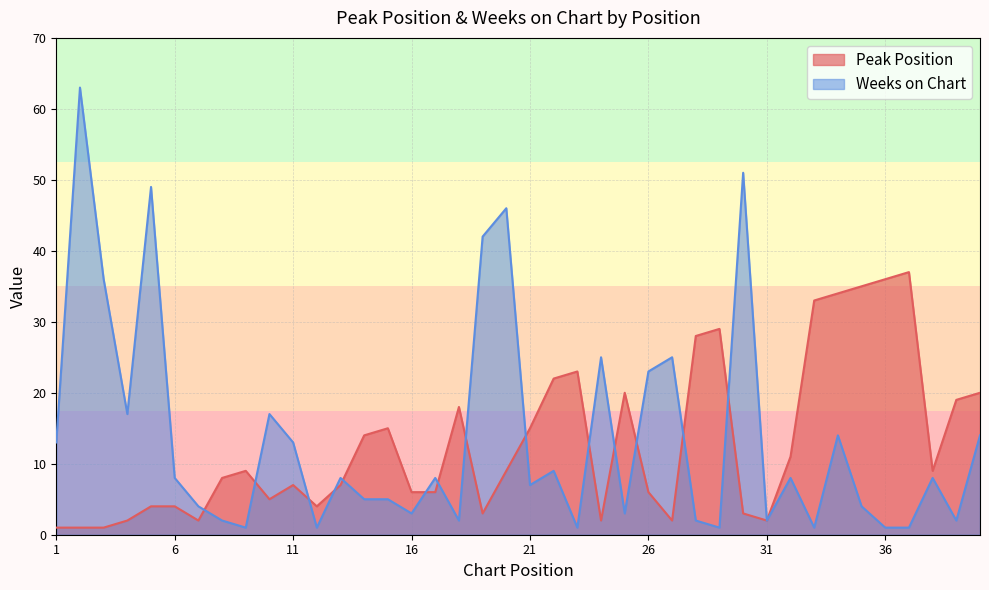

Which label corresponds to the largest value in the chart?

2